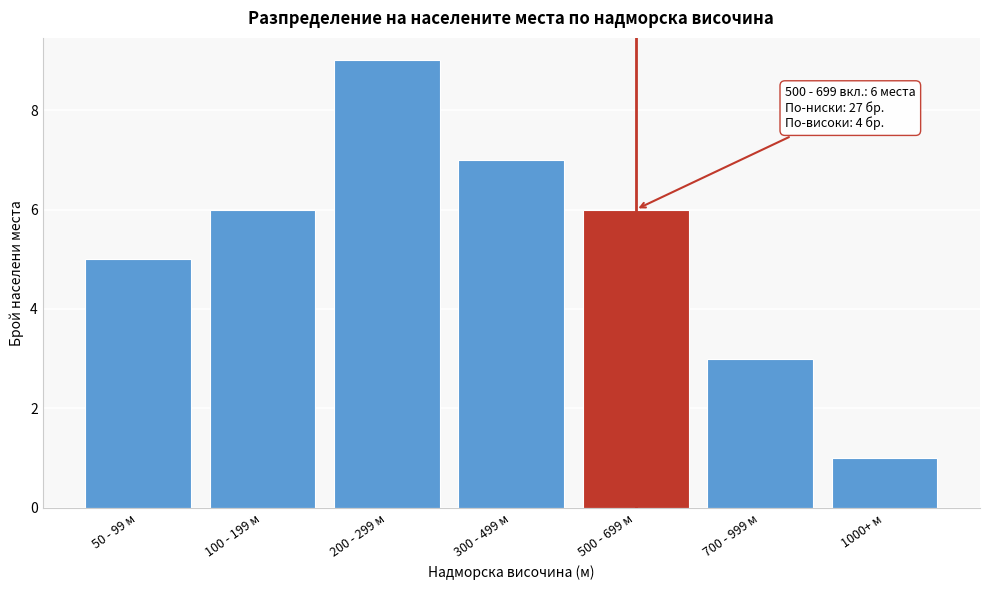

Reading left to right, extract all data points from this chart.

50 - 99 м=5	100 - 199 м=6	200 - 299 м=9	300 - 499 м=7	500 - 699 м=6	700 - 999 м=3	1000+ м=1